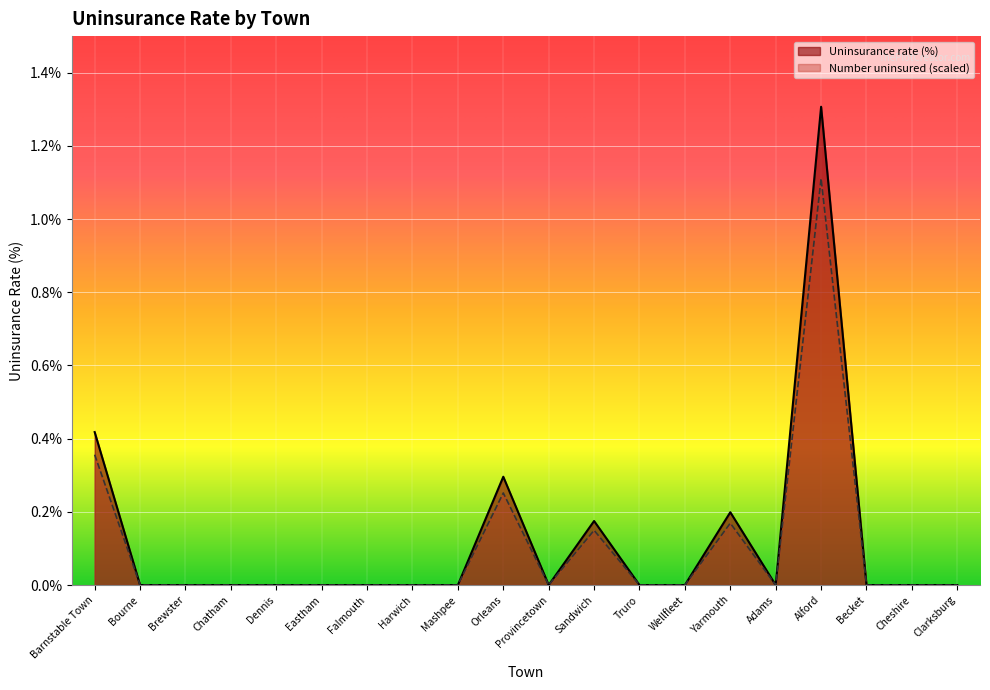

Is the value of Number uninsured (scaled) at Mashpee greater than the value of Uninsurance rate (%) at Dennis?

No